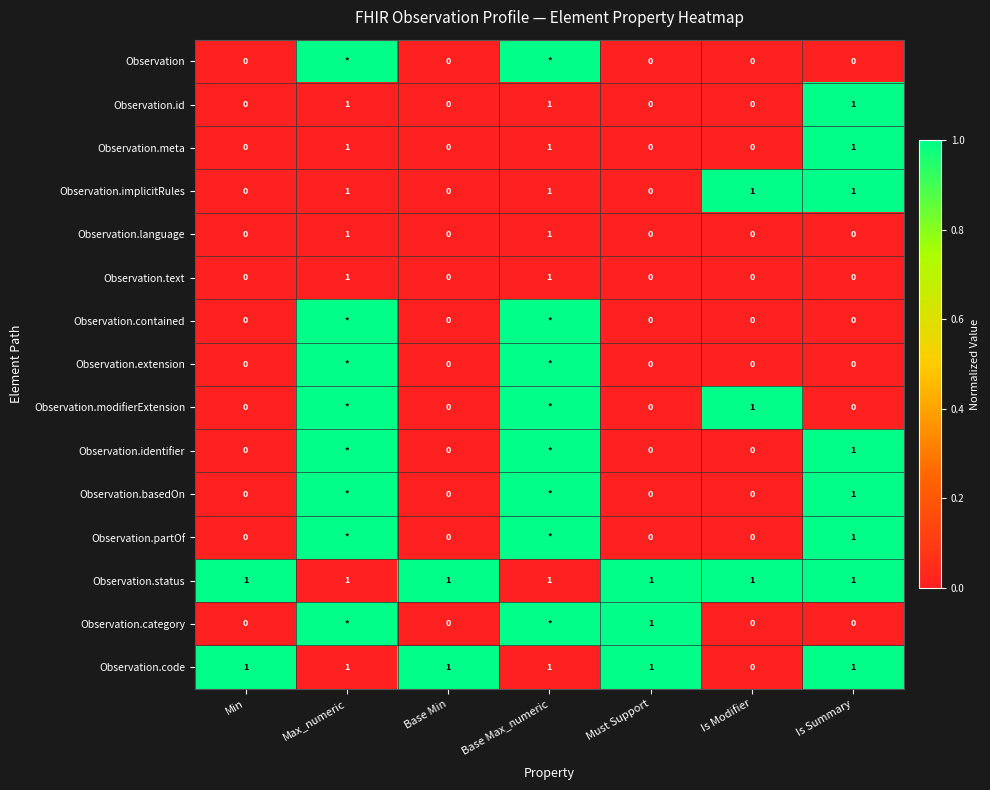

True or false: Observation.modifierExtension has a value of 1 at Is Modifier.

True